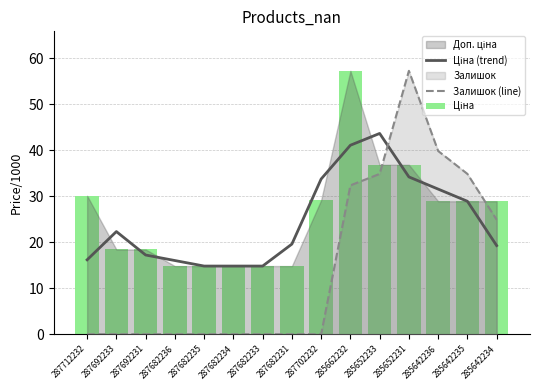

Reading right to left, what are all the values shown in this chart?

Ціна (trend): 285642234=19.3	285642235=28.9	285642236=31.5	285652231=34.2	285652233=43.6	285662232=41.1	287702232=33.7	287682231=19.6	287682233=14.8	287682234=14.8	287682235=14.8	287682236=16.0	287692231=17.2	287692233=22.3	287712232=16.2
Залишок (line): 285642234=24.9	285642235=34.9	285642236=39.8	285652231=57.3	285652233=34.9	285662232=32.4	287702232=0.0	287682231=0.0	287682233=0.0	287682234=0.0	287682235=0.0	287682236=0.0	287692231=0.0	287692233=0.0	287712232=0.0
Ціна: 285642234=28.9	285642235=28.9	285642236=28.9	285652231=36.8	285652233=36.8	285662232=57.3	287702232=29.2	287682231=14.8	287682233=14.8	287682234=14.8	287682235=14.8	287682236=14.8	287692231=18.4	287692233=18.4	287712232=30.1